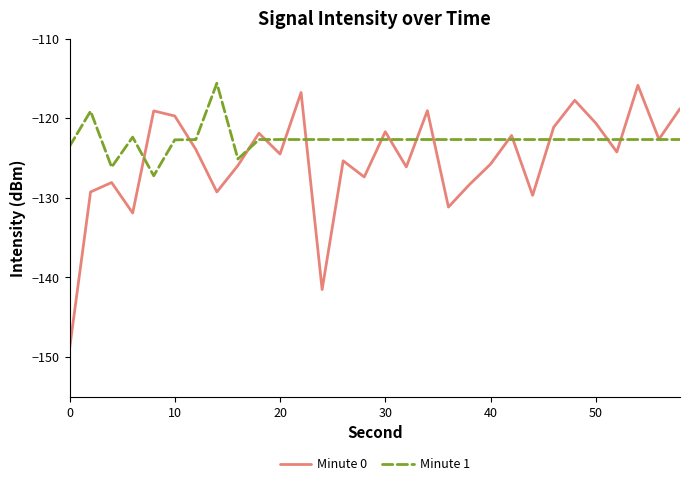

Which series has the widest spread of values?

Minute 0